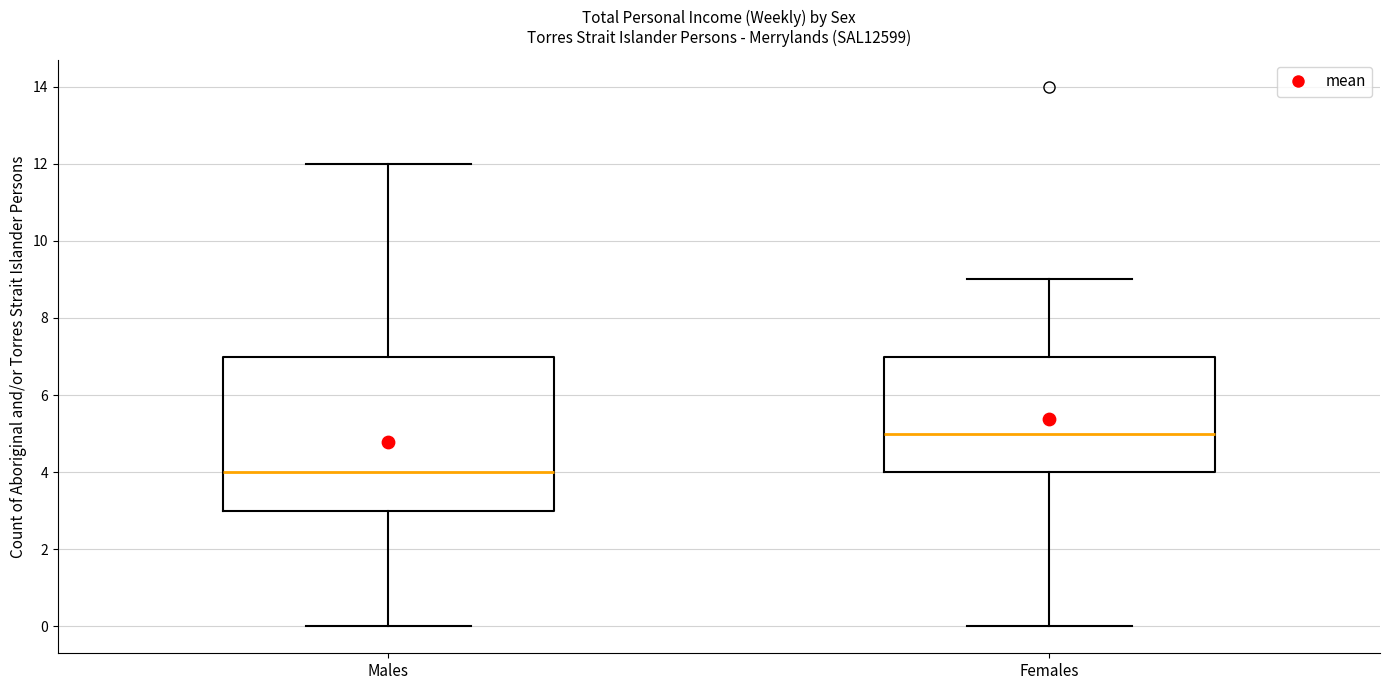

Reading left to right, read every box against the y-axis: the position of its median line, the range the box covers, and the ends of its whiskers. The values are not printed on the chart, so give them approximately, as read against the axis.

Males: median 4, box 3 to 7, whiskers 0 to 12
Females: median 5, box 4 to 7, whiskers 0 to 9